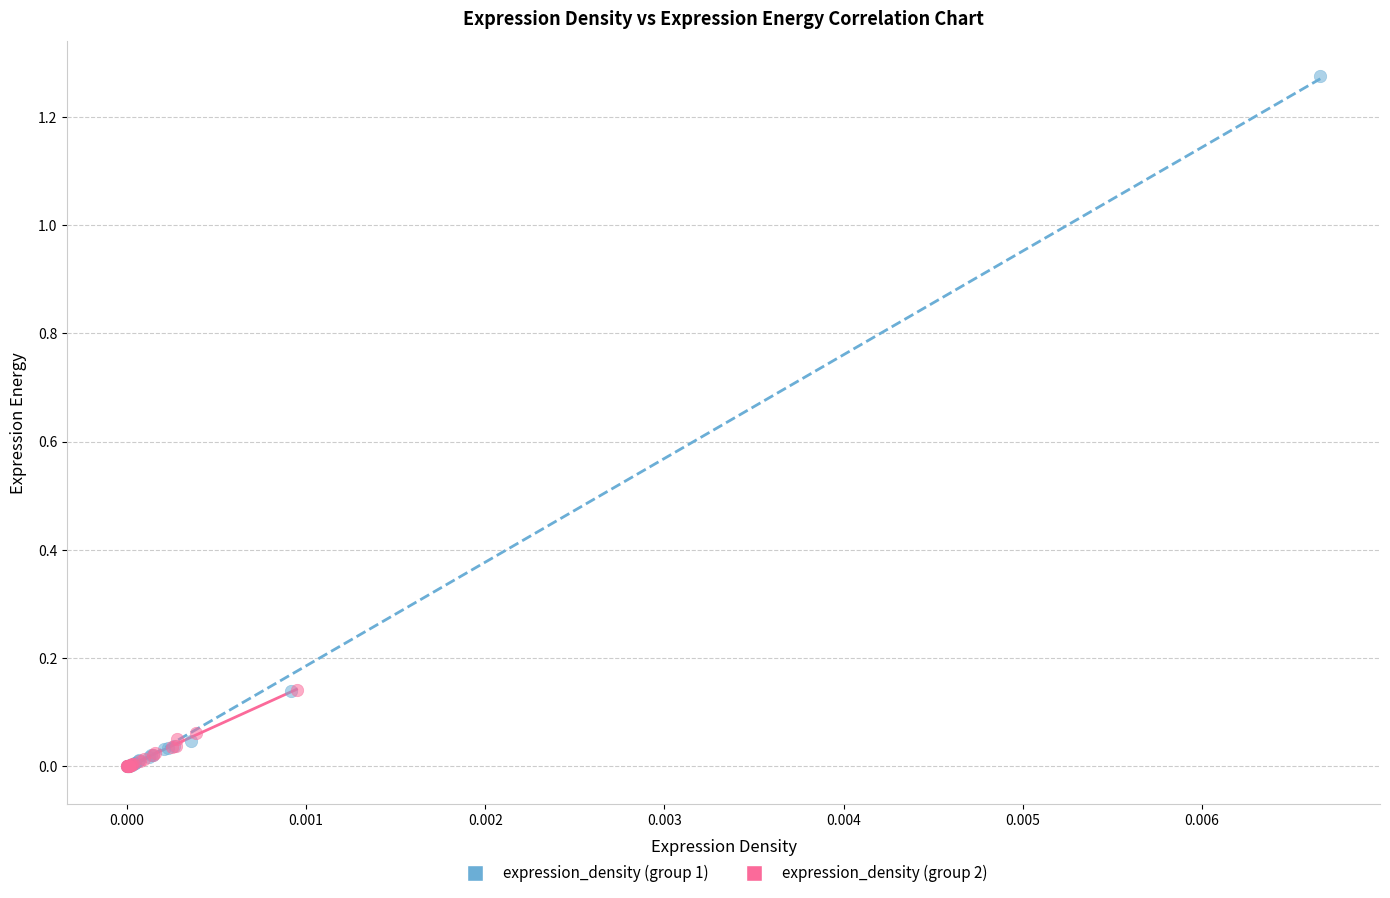

What are all the series names shown in the legend?

expression_density (group 1), expression_density (group 2)